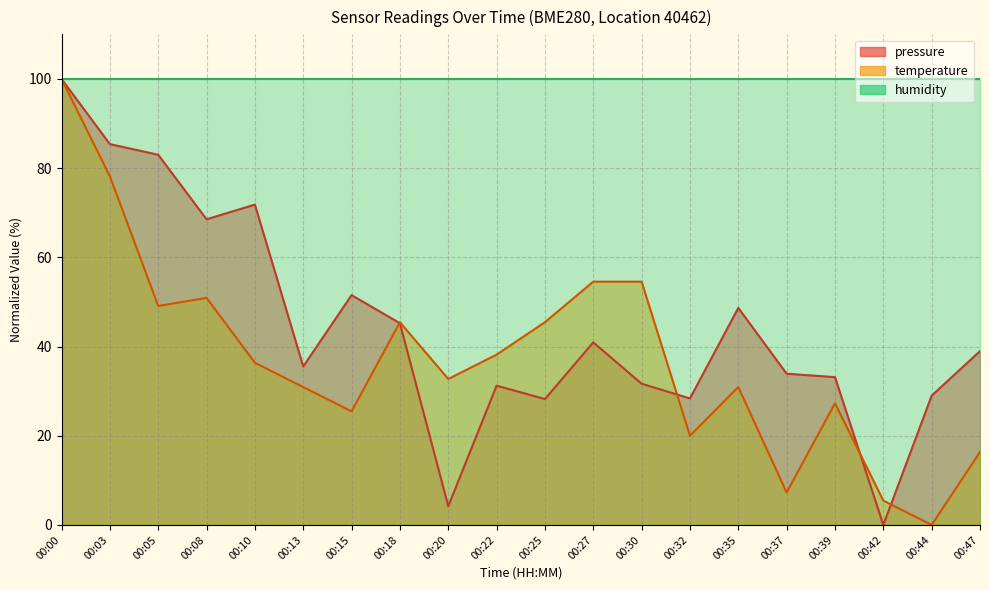

At which label does temperature first exceed 36?

00:00